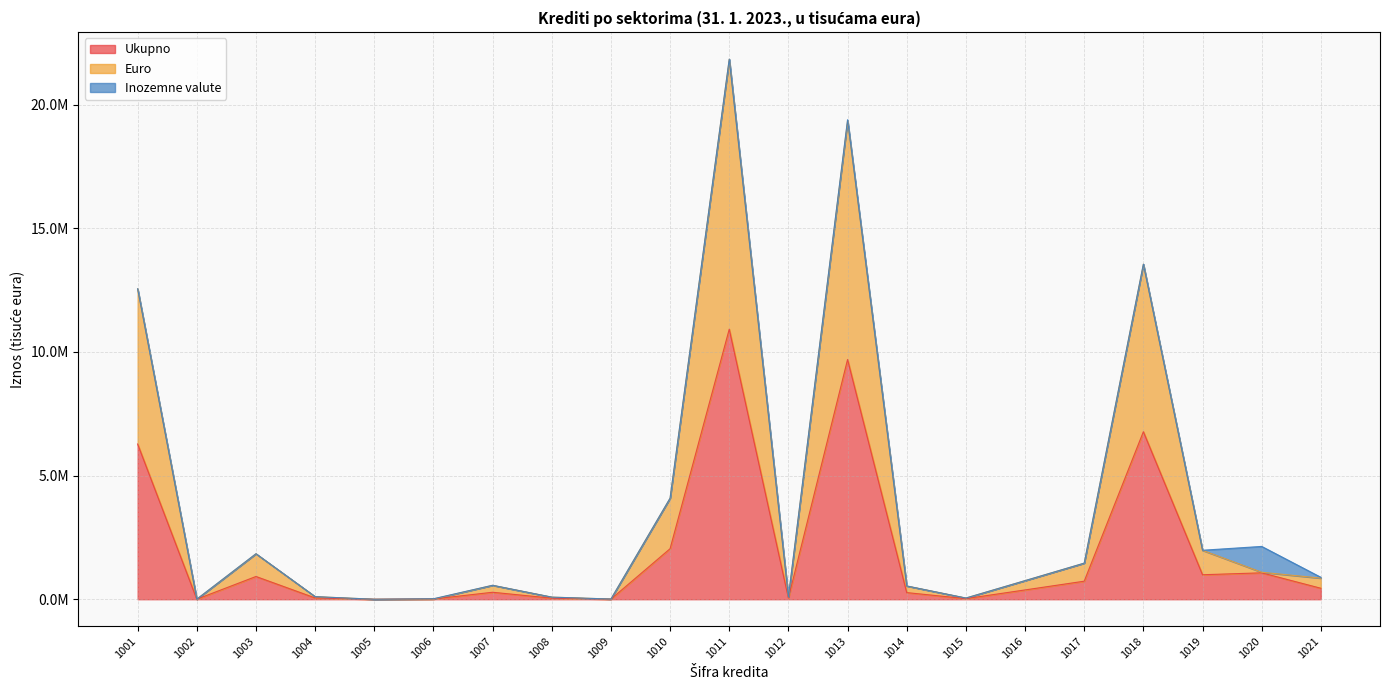

Which category has the highest value in the Ukupno series?

1011